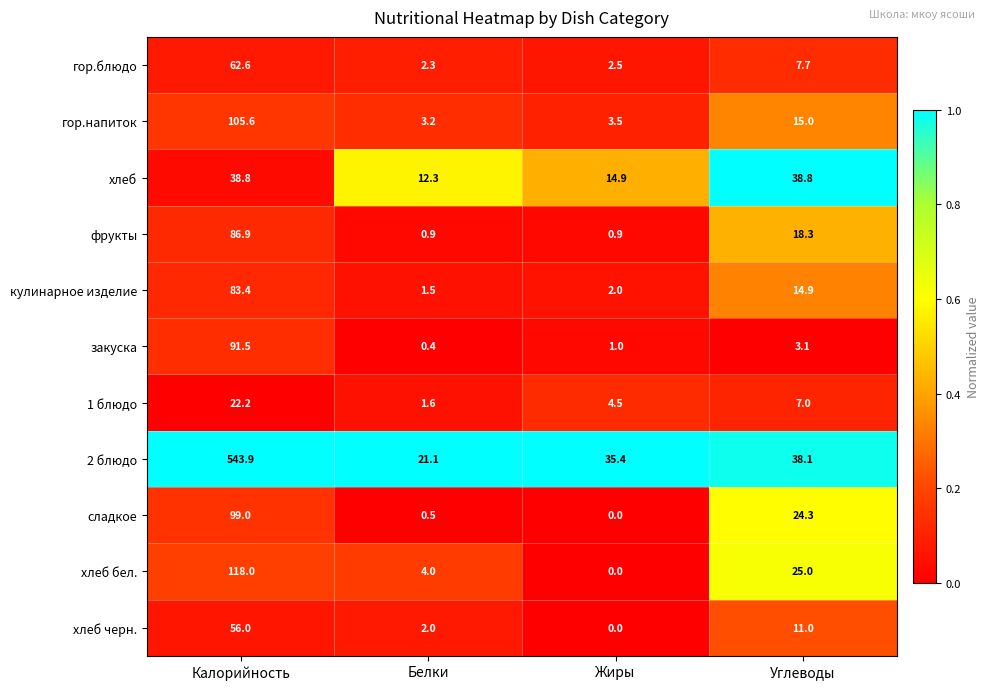

The value of кулинарное изделие at Жиры is 0.8. True or false?

False